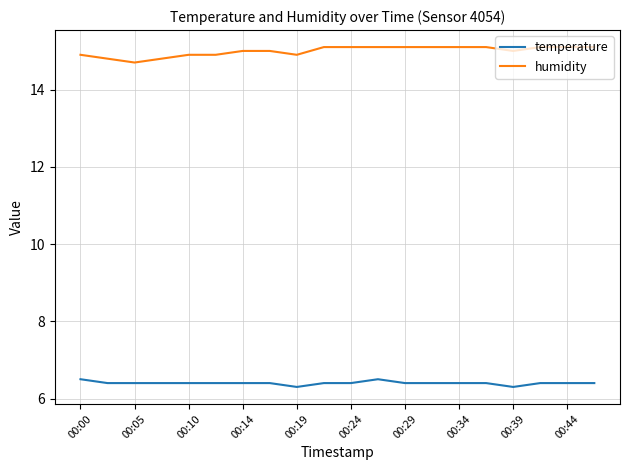

What is the lowest value of the temperature series?

6.3